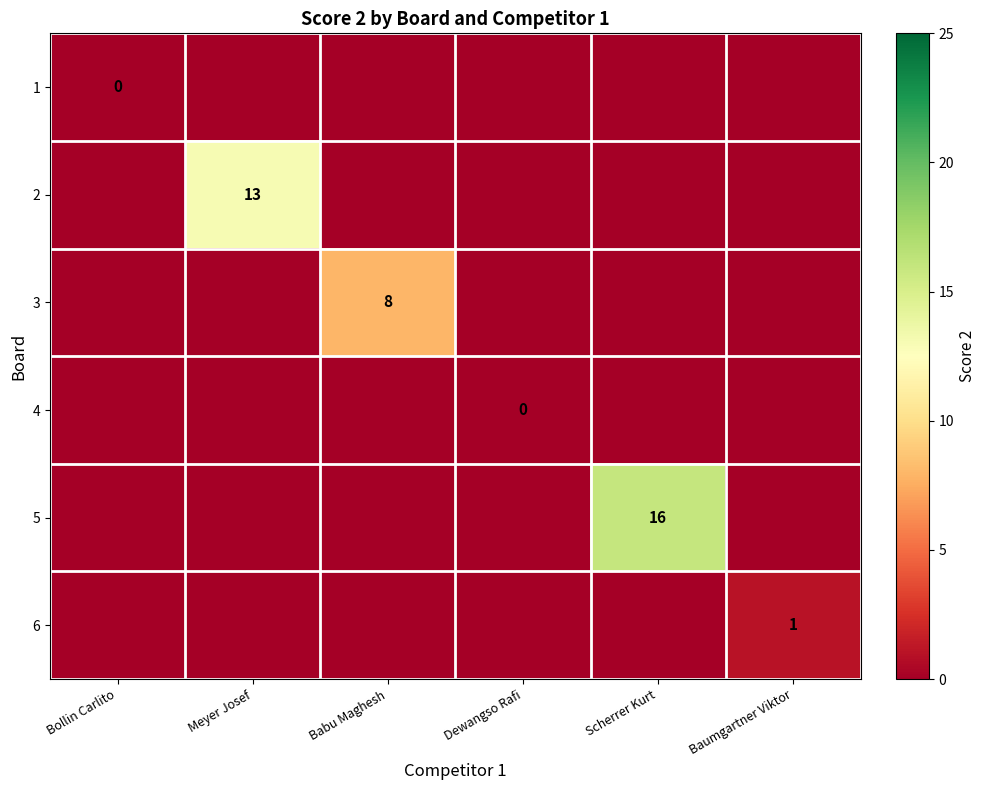

The value of 3 at Babu Maghesh is 8. True or false?

True